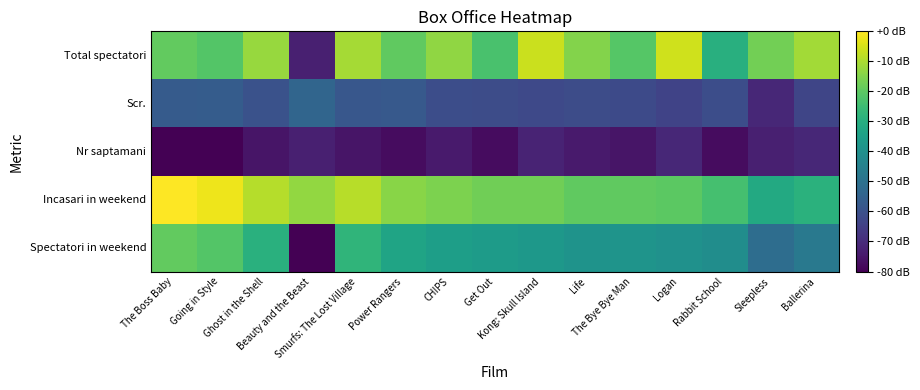

What is the total value across all series at The Boss Baby?

-175.6